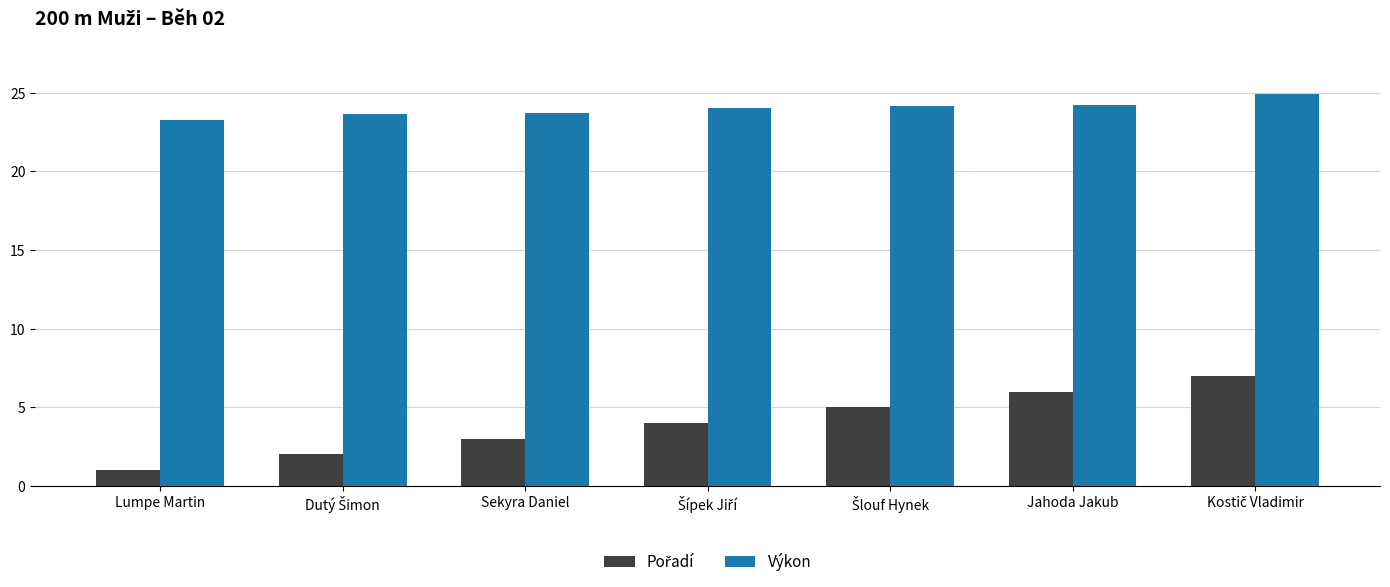

How many bars are there in total?

14